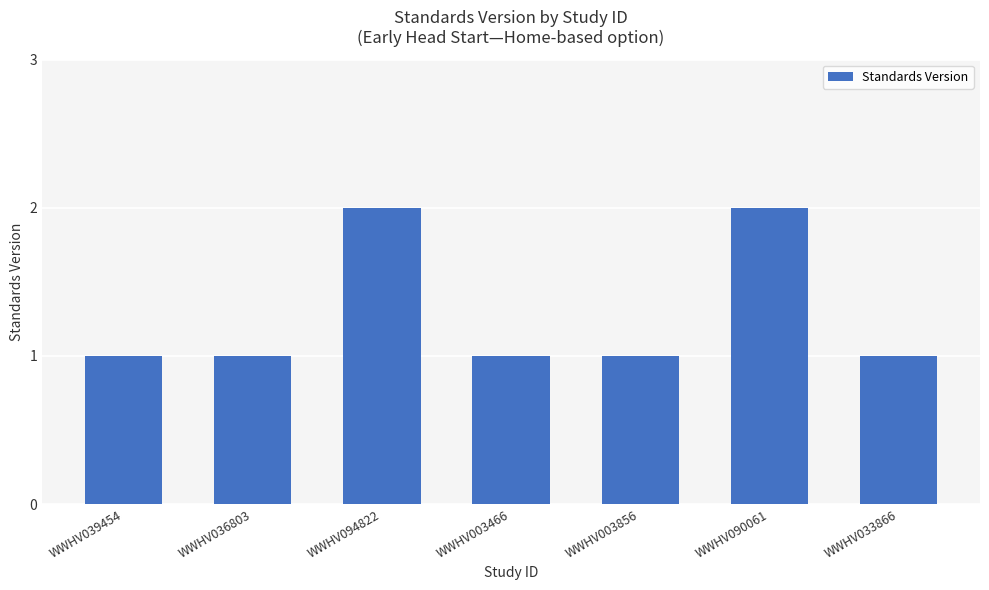

Reading left to right, what are all the values shown in this chart?

WWHV039454=1	WWHV036803=1	WWHV094822=2	WWHV003466=1	WWHV003856=1	WWHV090061=2	WWHV033866=1